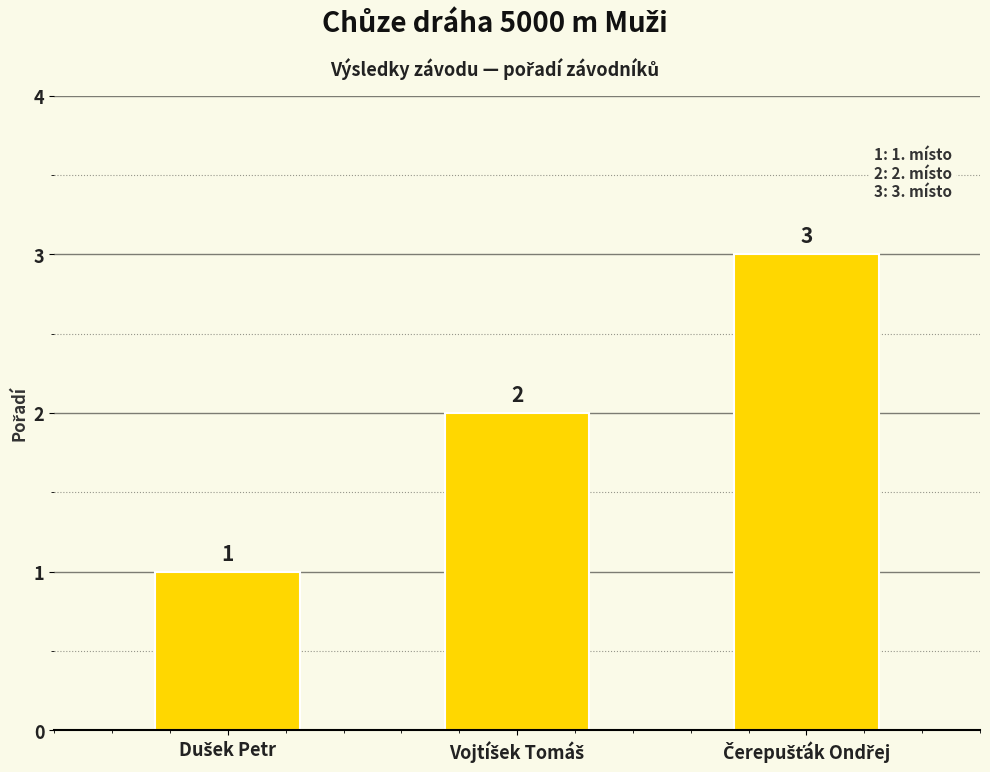

What is the value of the 3rd bar from the left?

3